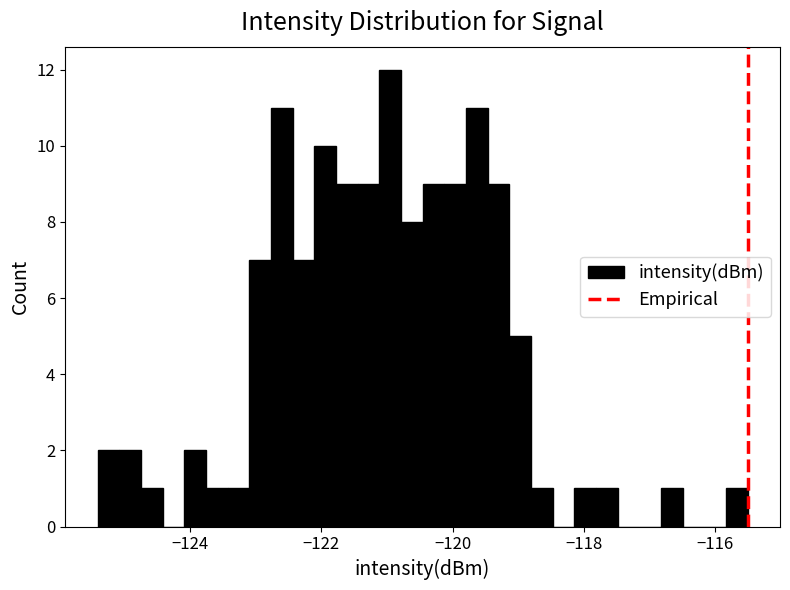

Read against the x-axis, roughly where is the centre of the tallest bar?

-121.0